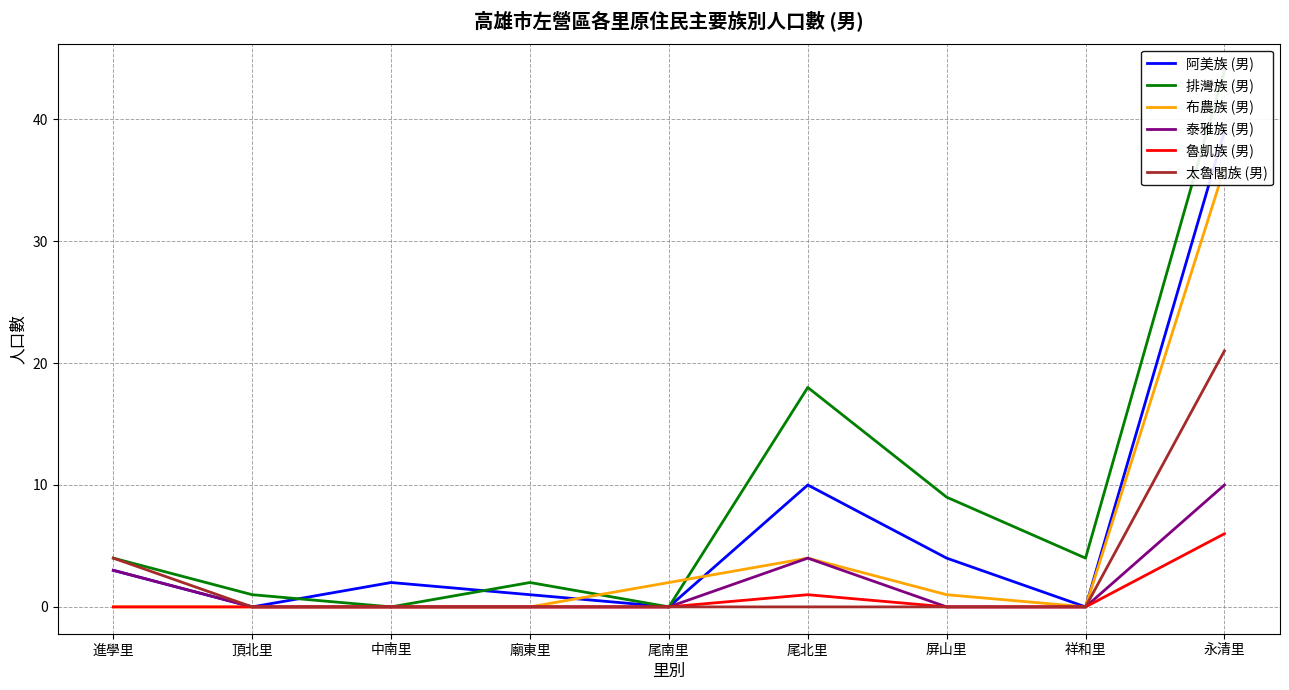

How many 魯凱族 (男) values are between 0 and 1?

8